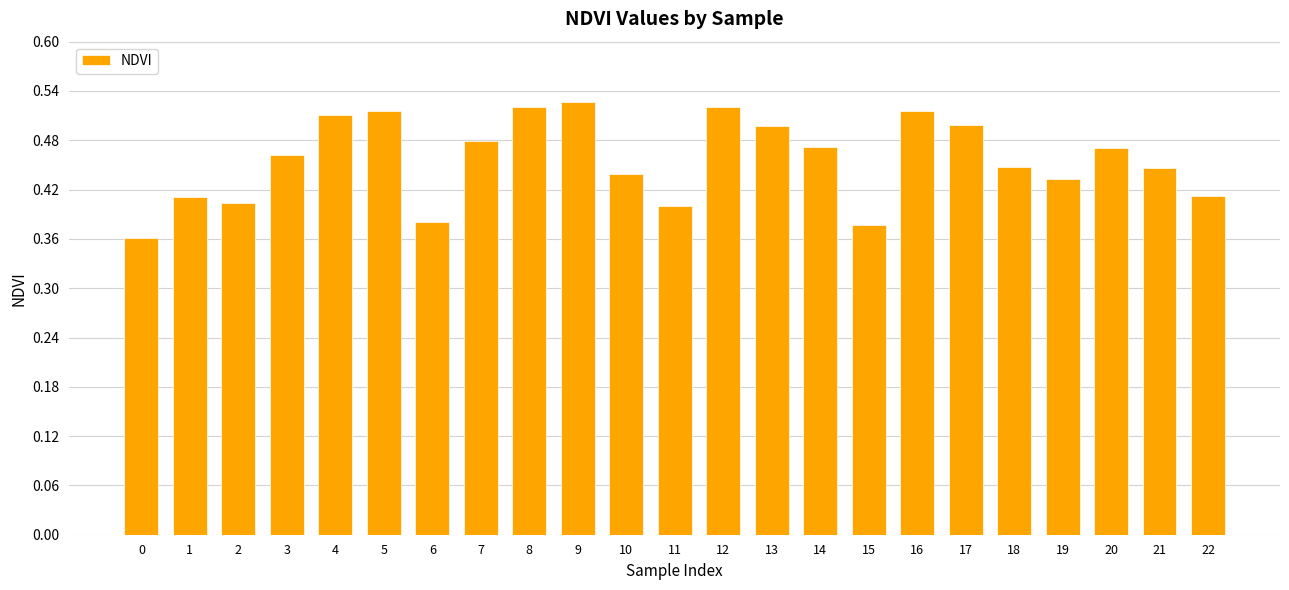

Count the number of categories in the chart.

23